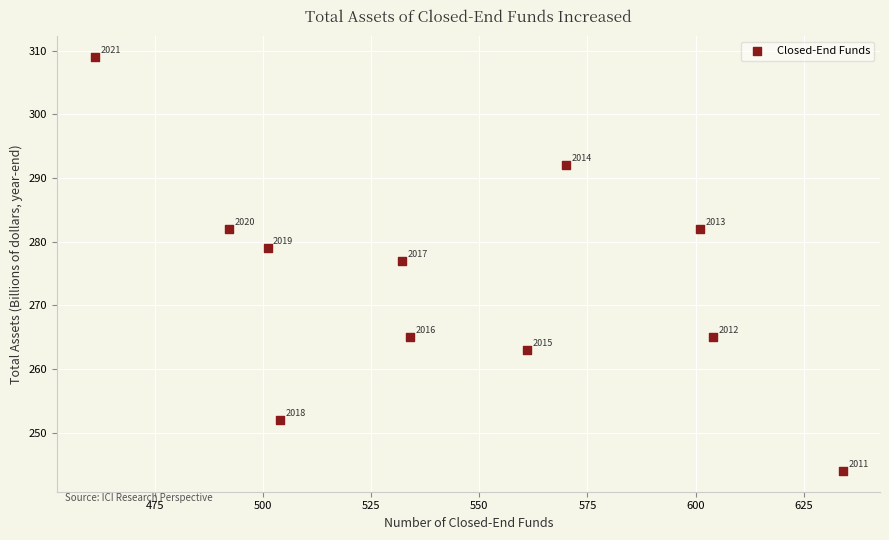

What Y value in the scatter plot is closest to 276?

277